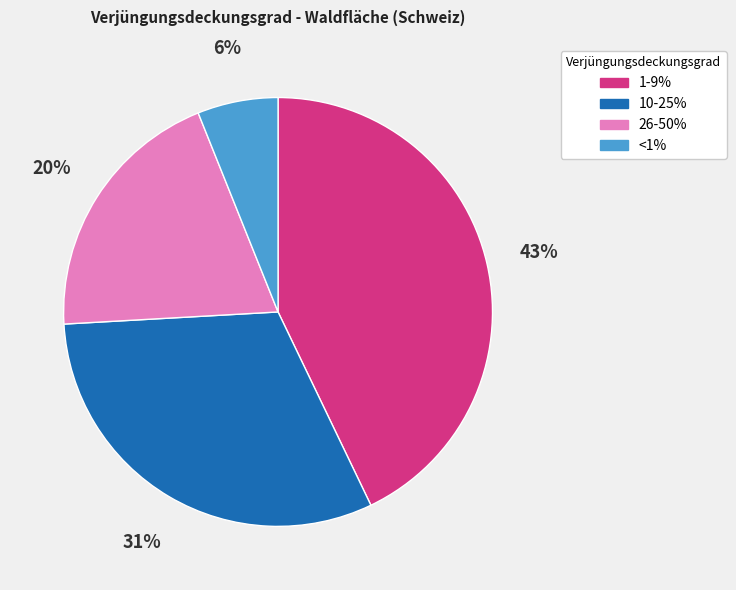

Between <1% and 26-50%, which is larger?

26-50%